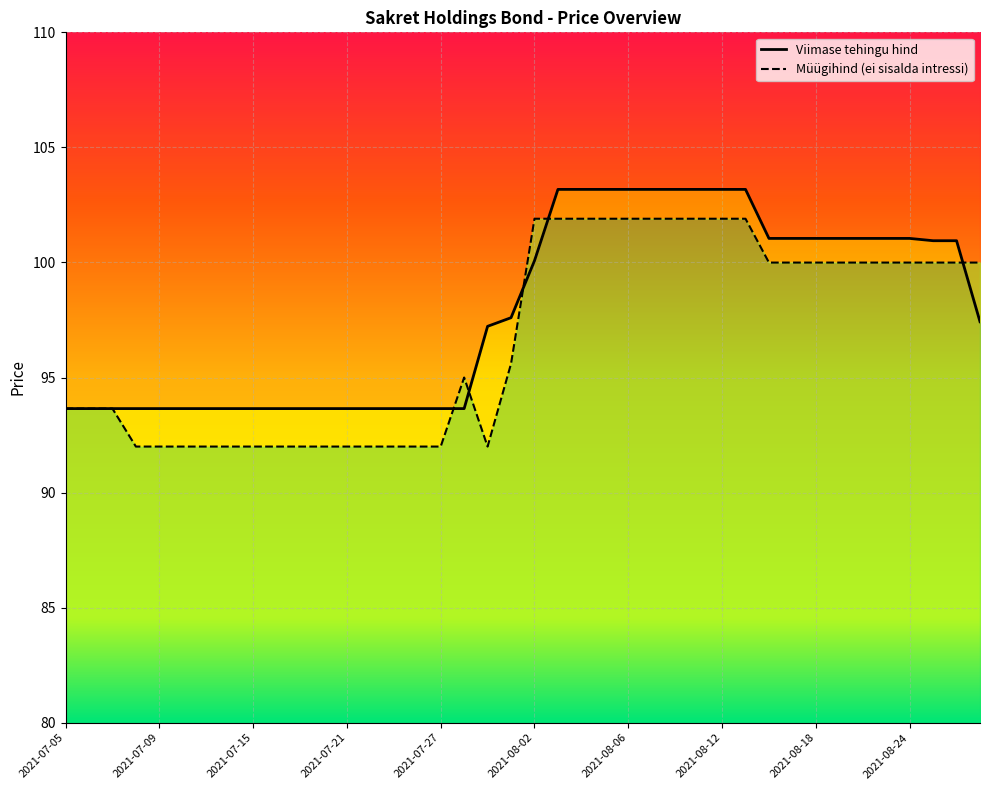

Where is the data nearest to the value 98?

2021-07-30